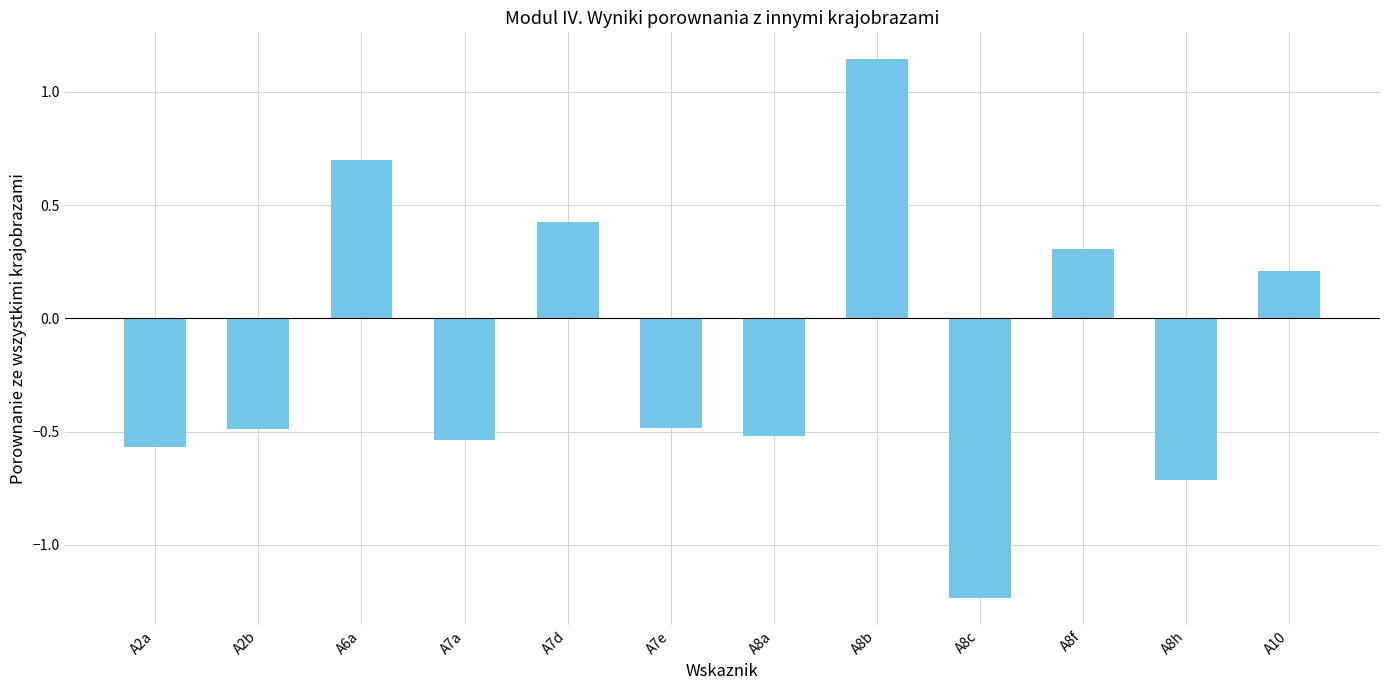

The value at A6a is 1.0. True or false?

False